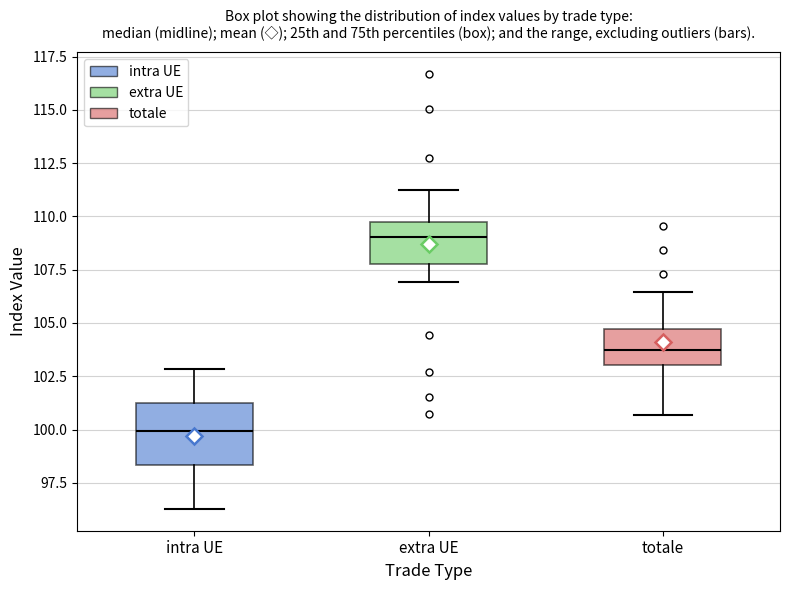

Comparing the boxes themselves (not the whiskers), which one is the tallest?

intra UE